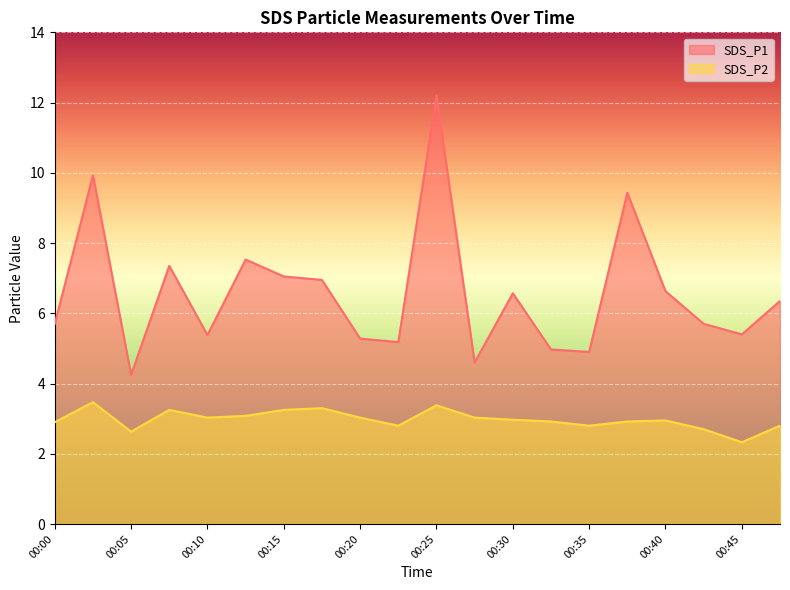

Reading right to left, transcribe all the data shown in this chart.

SDS_P1: 00:47=6.3	00:45=5.4	00:42=5.7	00:40=6.6	00:37=9.4	00:35=4.9	00:32=5.0	00:30=6.6	00:27=4.6	00:25=12.2	00:22=5.2	00:20=5.3	00:17=7.0	00:15=7.0	00:13=7.5	00:10=5.4	00:08=7.3	00:05=4.2	00:03=9.9	00:00=5.7
SDS_P2: 00:47=2.8	00:45=2.3	00:42=2.7	00:40=3.0	00:37=2.9	00:35=2.8	00:32=2.9	00:30=3.0	00:27=3.0	00:25=3.4	00:22=2.8	00:20=3.0	00:17=3.3	00:15=3.2	00:13=3.1	00:10=3.0	00:08=3.2	00:05=2.6	00:03=3.5	00:00=2.9